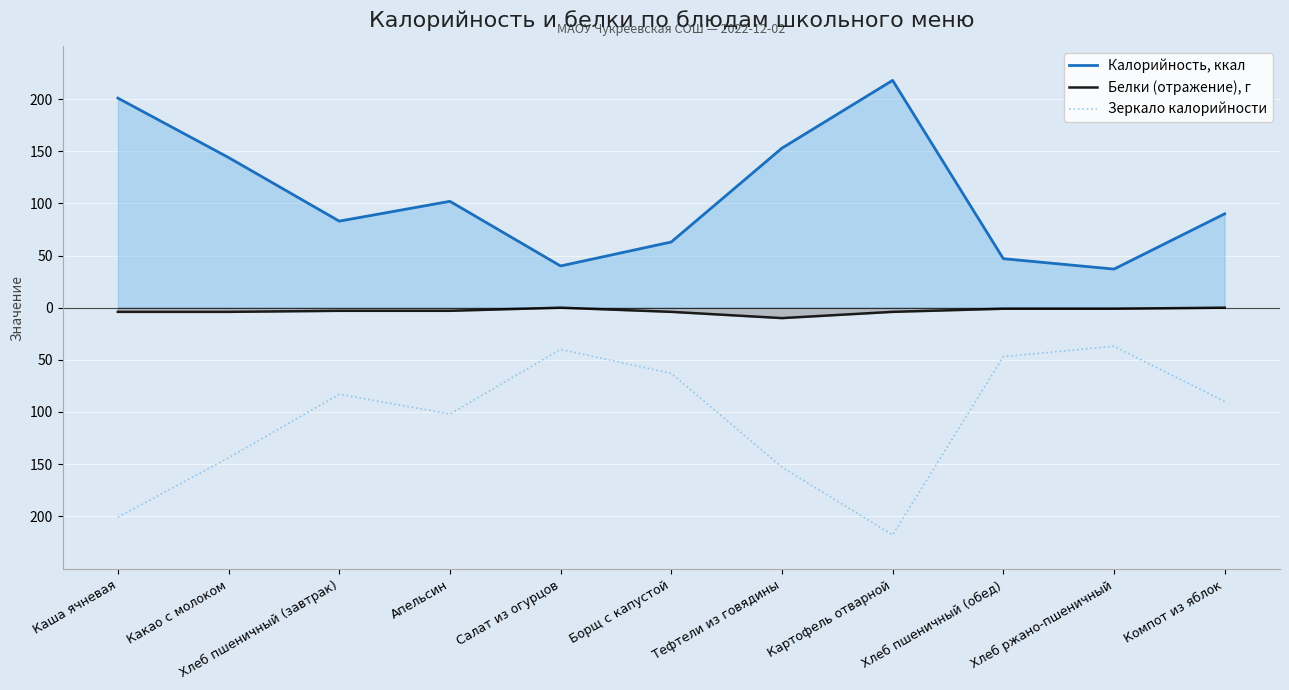

Where is Белки (отражение), г nearest to the value -5?

Каша ячневая